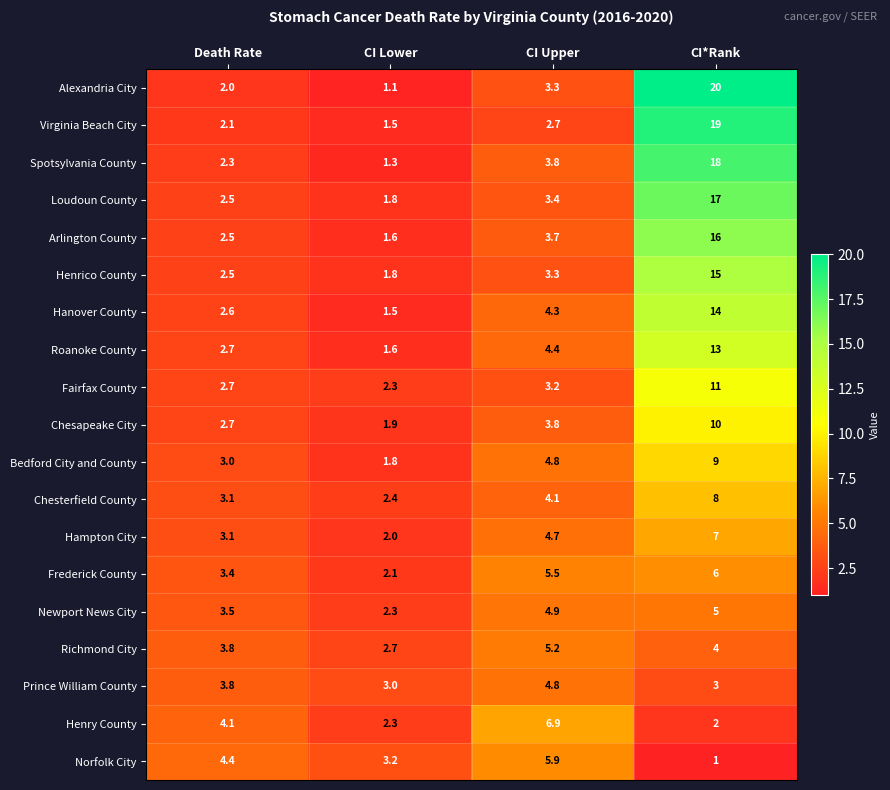

Read the Henry County value at CI Upper.

6.9